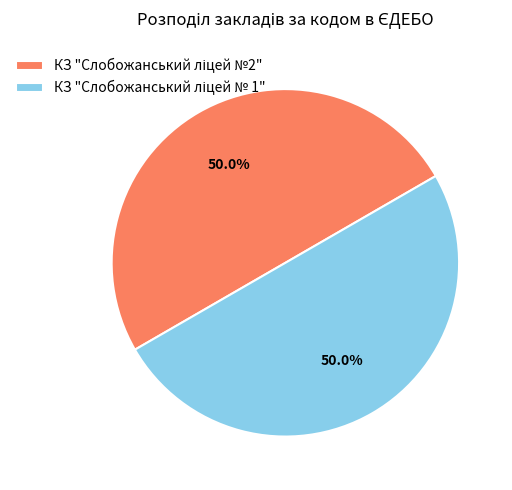

Which slice is the largest?

КЗ "Слобожанський ліцей №2"